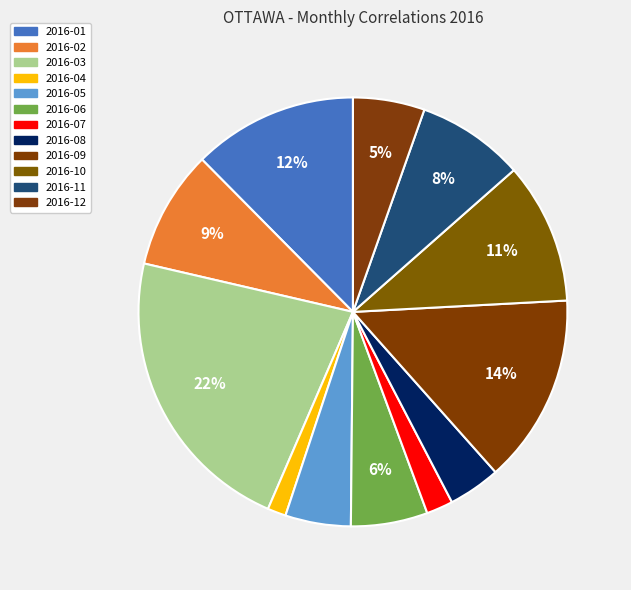

Is there a majority slice in this chart?

No